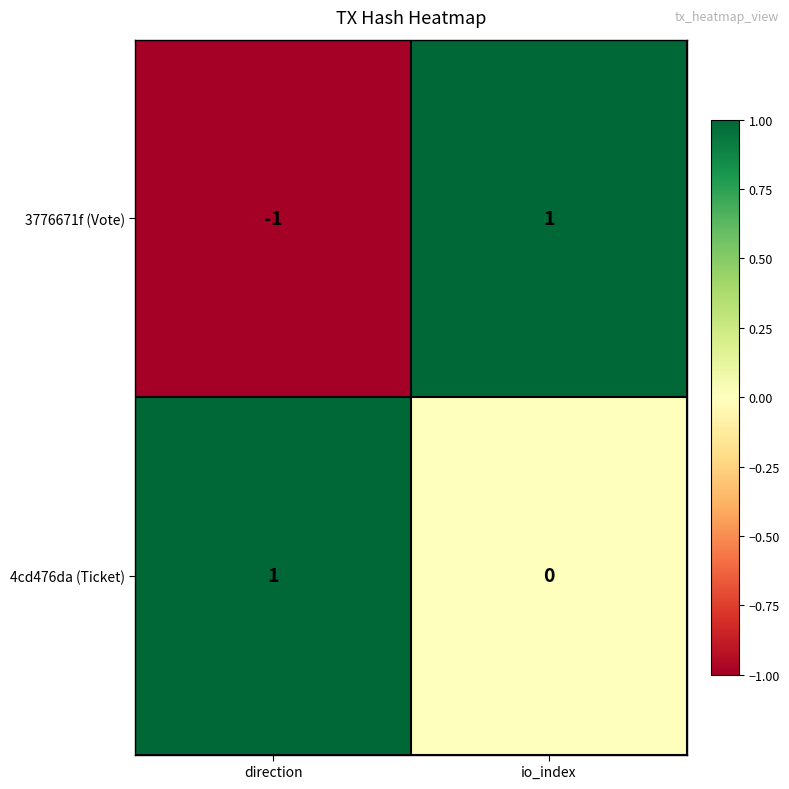

What is the total value across all series at io_index?

1